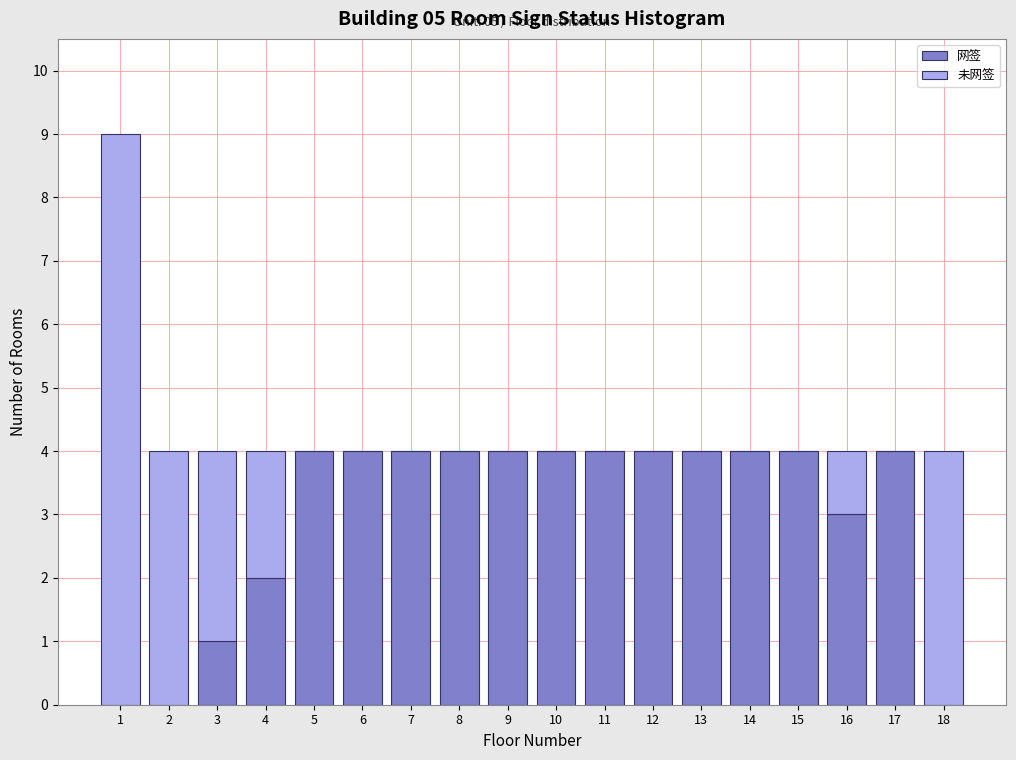

What is the maximum value for 网签?

4